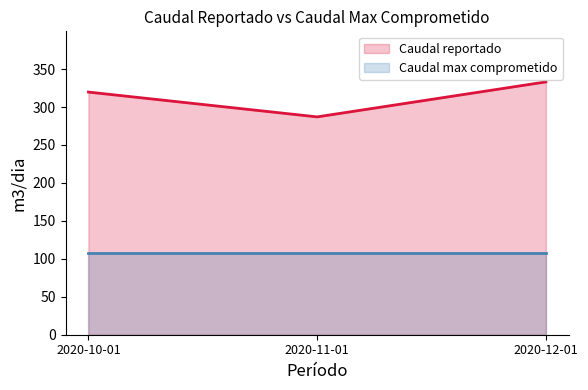

Does the chart display data point markers on the line(s)?

No